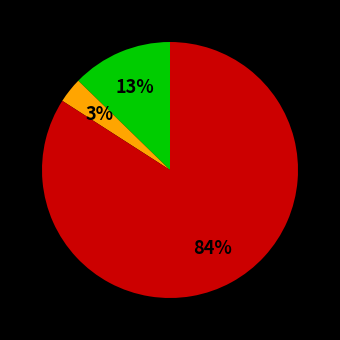

Does any single category account for the majority?

Yes